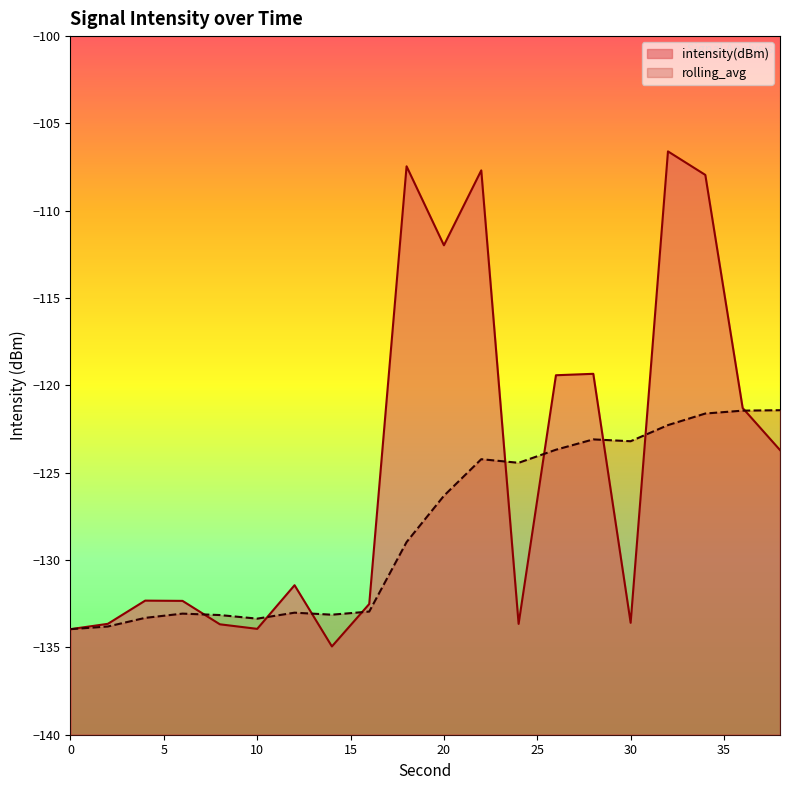

In intensity(dBm), how many points are higher than both neighbors (excluding endpoints)?

6